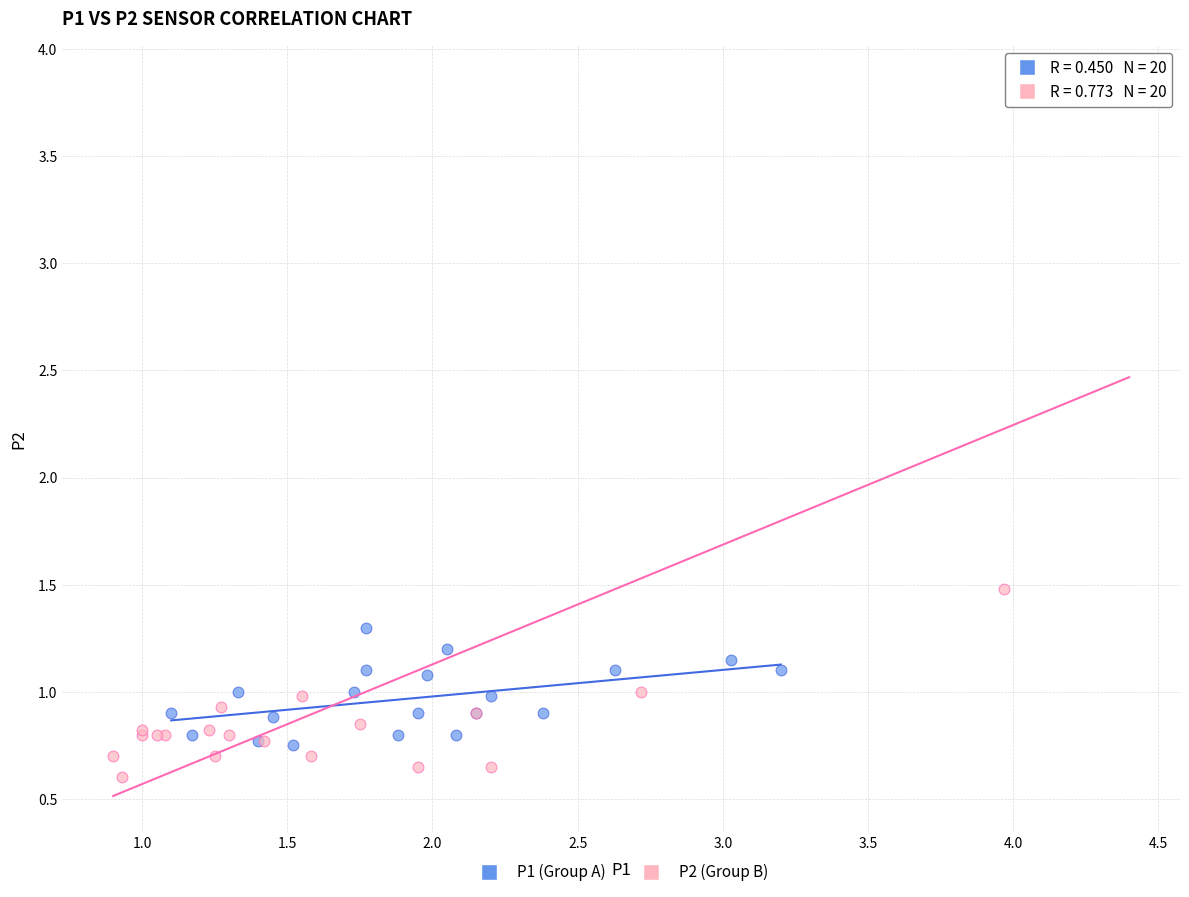

Which series has the largest Y range (max minus min)?

P2 (Group B)